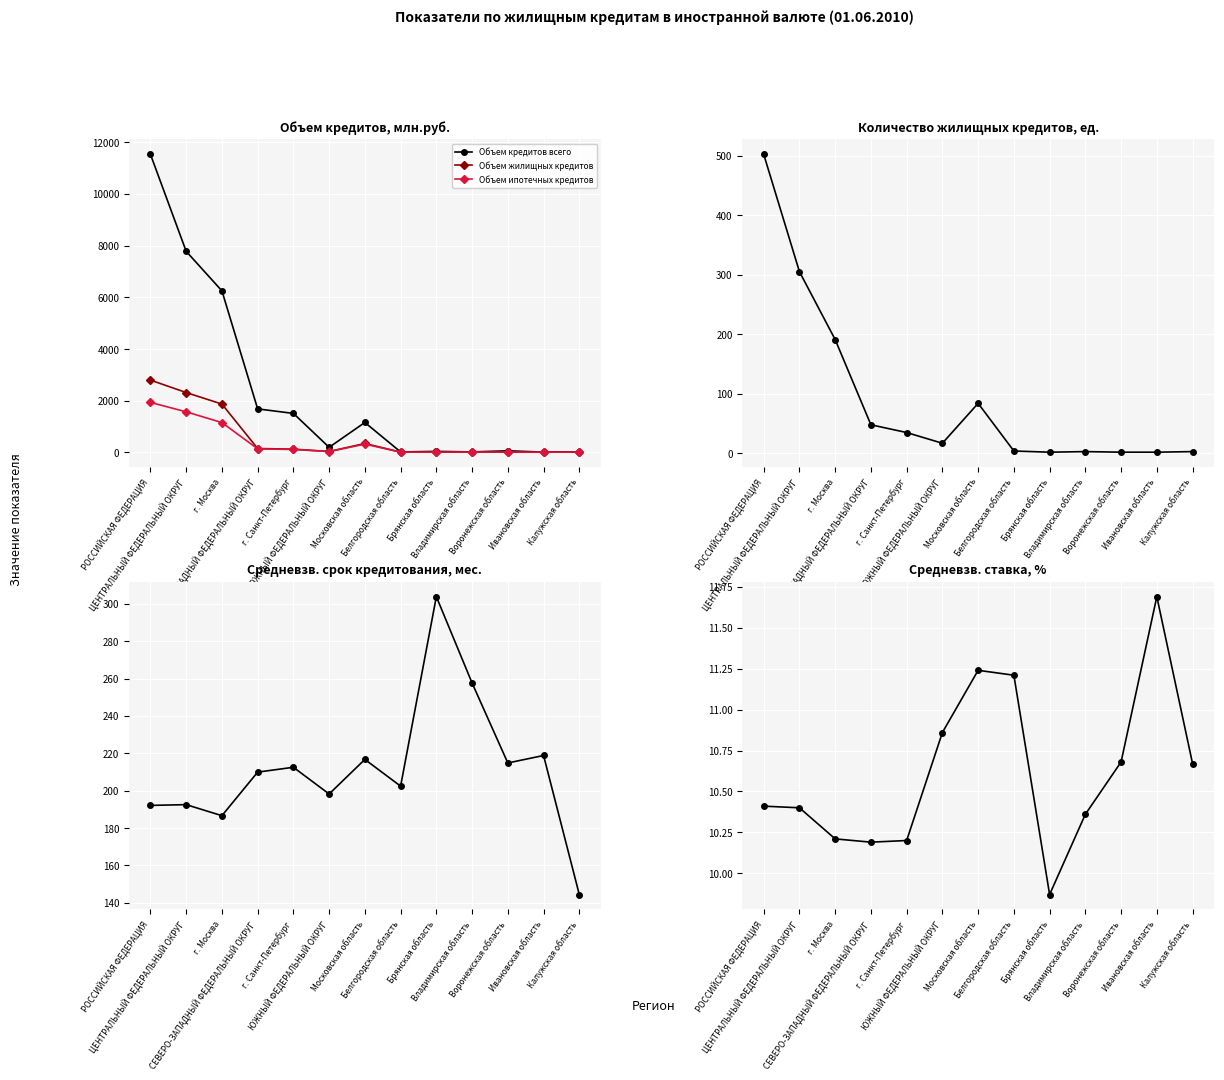

Reading left to right, transcribe all the data shown in this chart.

Объем кредитов всего: РОССИЙСКАЯ ФЕДЕРАЦИЯ=11532.0	ЦЕНТРАЛЬНЫЙ ФЕДЕРАЛЬНЫЙ ОКРУГ=7778.0	г. Москва=6249.0	СЕВЕРО-ЗАПАДНЫЙ ФЕДЕРАЛЬНЫЙ ОКРУГ=1681.0	г. Санкт-Петербург=1507.0	ЮЖНЫЙ ФЕДЕРАЛЬНЫЙ ОКРУГ=195.0	Московская область=1156.0	Белгородская область=16.0	Брянская область=37.0	Владимирская область=17.0	Воронежская область=59.0	Ивановская область=9.0	Калужская область=19.0
Объем жилищных кредитов: РОССИЙСКАЯ ФЕДЕРАЦИЯ=2795.0	ЦЕНТРАЛЬНЫЙ ФЕДЕРАЛЬНЫЙ ОКРУГ=2314.0	г. Москва=1868.0	СЕВЕРО-ЗАПАДНЫЙ ФЕДЕРАЛЬНЫЙ ОКРУГ=148.0	г. Санкт-Петербург=124.0	ЮЖНЫЙ ФЕДЕРАЛЬНЫЙ ОКРУГ=34.0	Московская область=343.0	Белгородская область=9.0	Брянская область=7.0	Владимирская область=11.0	Воронежская область=7.0	Ивановская область=6.0	Калужская область=9.0
Объем ипотечных кредитов: РОССИЙСКАЯ ФЕДЕРАЦИЯ=1931.0	ЦЕНТРАЛЬНЫЙ ФЕДЕРАЛЬНЫЙ ОКРУГ=1568.0	г. Москва=1151.0	СЕВЕРО-ЗАПАДНЫЙ ФЕДЕРАЛЬНЫЙ ОКРУГ=135.0	г. Санкт-Петербург=112.0	ЮЖНЫЙ ФЕДЕРАЛЬНЫЙ ОКРУГ=29.0	Московская область=318.0	Белгородская область=7.0	Брянская область=7.0	Владимирская область=11.0	Воронежская область=7.0	Ивановская область=6.0	Калужская область=9.0
Количество жилищных кредитов: РОССИЙСКАЯ ФЕДЕРАЦИЯ=502.0	ЦЕНТРАЛЬНЫЙ ФЕДЕРАЛЬНЫЙ ОКРУГ=305.0	г. Москва=191.0	СЕВЕРО-ЗАПАДНЫЙ ФЕДЕРАЛЬНЫЙ ОКРУГ=48.0	г. Санкт-Петербург=35.0	ЮЖНЫЙ ФЕДЕРАЛЬНЫЙ ОКРУГ=17.0	Московская область=84.0	Белгородская область=4.0	Брянская область=2.0	Владимирская область=3.0	Воронежская область=2.0	Ивановская область=2.0	Калужская область=3.0
Средневзв. срок жилищных: РОССИЙСКАЯ ФЕДЕРАЦИЯ=192.1	ЦЕНТРАЛЬНЫЙ ФЕДЕРАЛЬНЫЙ ОКРУГ=192.5	г. Москва=186.6	СЕВЕРО-ЗАПАДНЫЙ ФЕДЕРАЛЬНЫЙ ОКРУГ=209.9	г. Санкт-Петербург=212.5	ЮЖНЫЙ ФЕДЕРАЛЬНЫЙ ОКРУГ=198.2	Московская область=216.7	Белгородская область=202.4	Брянская область=303.8	Владимирская область=257.6	Воронежская область=214.8	Ивановская область=218.8	Калужская область=144.4
Средневзв. ставка жилищных: РОССИЙСКАЯ ФЕДЕРАЦИЯ=10.4	ЦЕНТРАЛЬНЫЙ ФЕДЕРАЛЬНЫЙ ОКРУГ=10.4	г. Москва=10.2	СЕВЕРО-ЗАПАДНЫЙ ФЕДЕРАЛЬНЫЙ ОКРУГ=10.2	г. Санкт-Петербург=10.2	ЮЖНЫЙ ФЕДЕРАЛЬНЫЙ ОКРУГ=10.9	Московская область=11.2	Белгородская область=11.2	Брянская область=9.9	Владимирская область=10.4	Воронежская область=10.7	Ивановская область=11.7	Калужская область=10.7